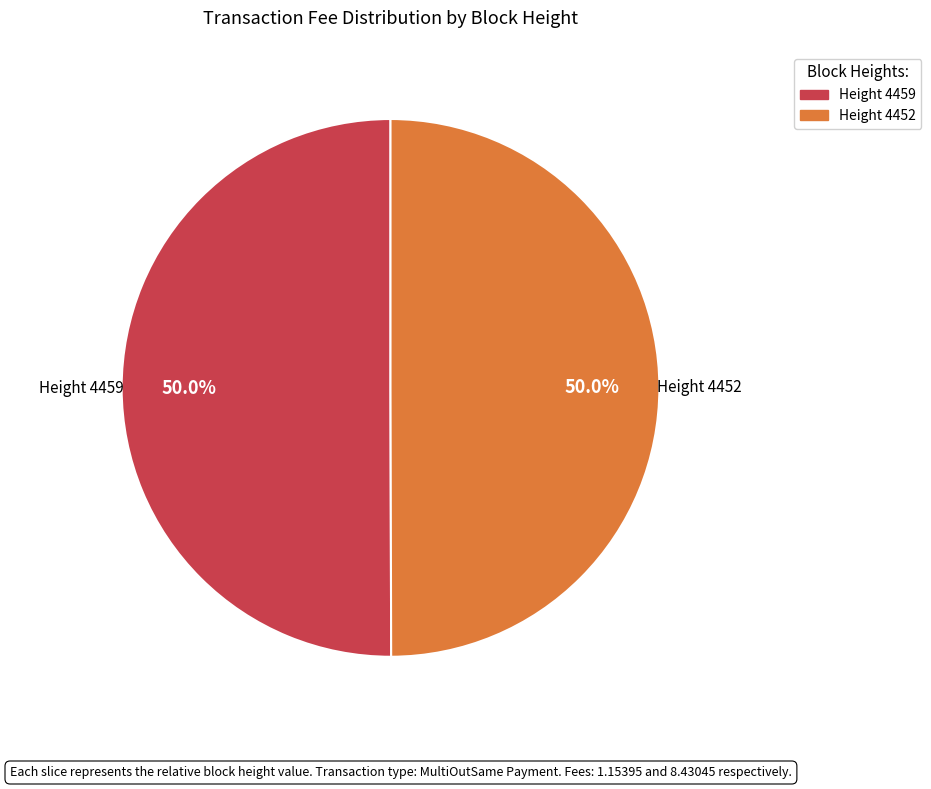

How many segments does this pie chart have?

2